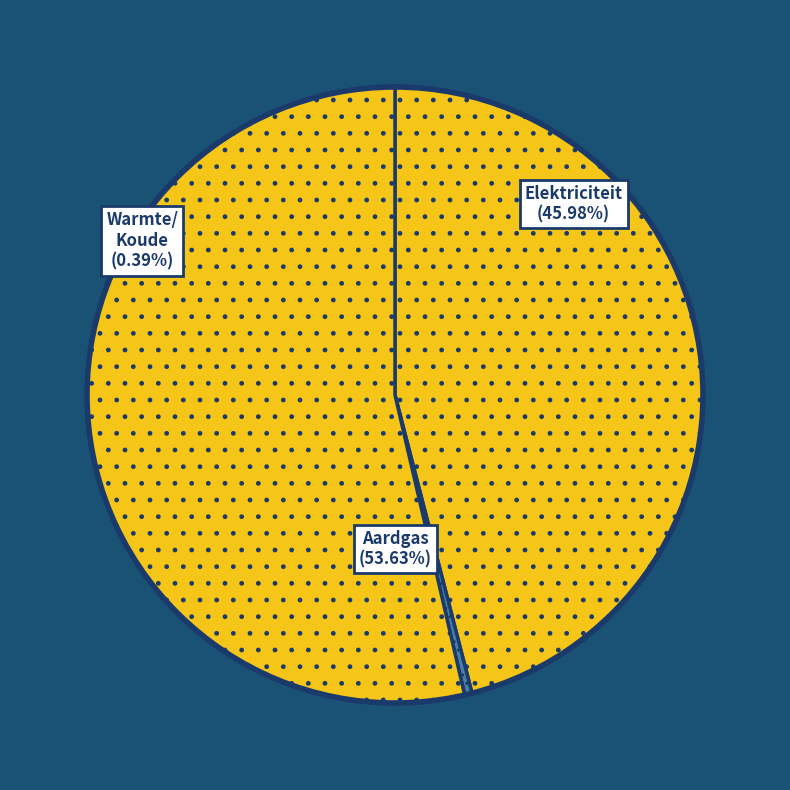

Does Aardgas represent more than half of the total?

Yes